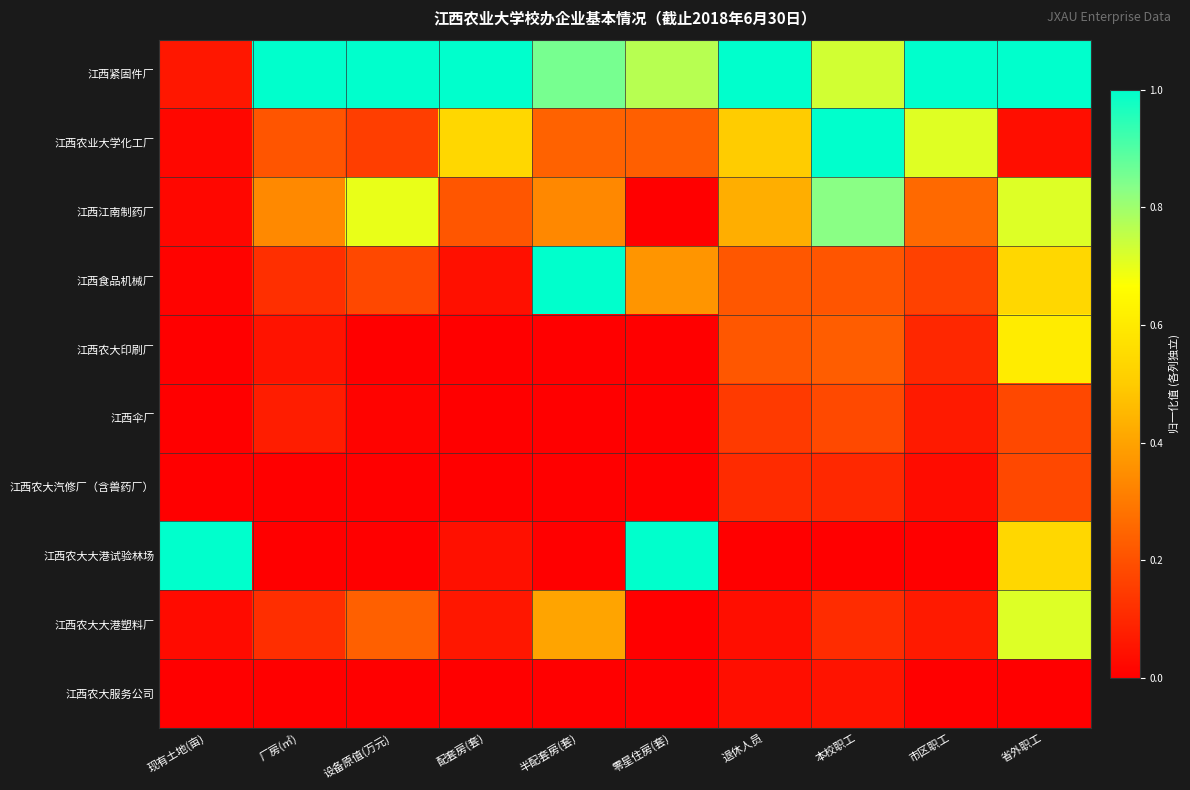

Reading right to left, extract all data points from this chart.

江西紧固件厂: 省外职工=1.0	市区职工=1.0	本校职工=0.7	退休人员=1.0	零星住房(套)=0.8	半配套房(套)=0.9	配套房(套)=1.0	设备原值(万元)=1.0	厂房(㎡)=1.0	现有土地(亩)=0.1
江西农业大学化工厂: 省外职工=0.0	市区职工=0.7	本校职工=1.0	退休人员=0.5	零星住房(套)=0.2	半配套房(套)=0.2	配套房(套)=0.5	设备原值(万元)=0.2	厂房(㎡)=0.2	现有土地(亩)=0.0
江西江南制药厂: 省外职工=0.7	市区职工=0.3	本校职工=0.8	退休人员=0.4	零星住房(套)=0.0	半配套房(套)=0.3	配套房(套)=0.2	设备原值(万元)=0.7	厂房(㎡)=0.3	现有土地(亩)=0.0
江西食品机械厂: 省外职工=0.5	市区职工=0.2	本校职工=0.2	退休人员=0.2	零星住房(套)=0.4	半配套房(套)=1.0	配套房(套)=0.0	设备原值(万元)=0.2	厂房(㎡)=0.1	现有土地(亩)=0.0
江西农大印刷厂: 省外职工=0.6	市区职工=0.1	本校职工=0.2	退休人员=0.2	零星住房(套)=0.0	半配套房(套)=0.0	配套房(套)=0.0	设备原值(万元)=0.0	厂房(㎡)=0.0	现有土地(亩)=0.0
江西伞厂: 省外职工=0.2	市区职工=0.1	本校职工=0.2	退休人员=0.1	零星住房(套)=0.0	半配套房(套)=0.0	配套房(套)=0.0	设备原值(万元)=0.0	厂房(㎡)=0.1	现有土地(亩)=0.0
江西农大汽修厂（含兽药厂）: 省外职工=0.2	市区职工=0.0	本校职工=0.1	退休人员=0.1	零星住房(套)=0.0	半配套房(套)=0.0	配套房(套)=0.0	设备原值(万元)=0.0	厂房(㎡)=0.0	现有土地(亩)=0.0
江西农大大港试验林场: 省外职工=0.5	市区职工=0.0	本校职工=0.0	退休人员=0.0	零星住房(套)=1.0	半配套房(套)=0.0	配套房(套)=0.0	设备原值(万元)=0.0	厂房(㎡)=0.0	现有土地(亩)=1.0
江西农大大港塑料厂: 省外职工=0.7	市区职工=0.1	本校职工=0.1	退休人员=0.0	零星住房(套)=0.0	半配套房(套)=0.4	配套房(套)=0.1	设备原值(万元)=0.2	厂房(㎡)=0.1	现有土地(亩)=0.0
江西农大服务公司: 省外职工=0.0	市区职工=0.0	本校职工=0.1	退休人员=0.0	零星住房(套)=0.0	半配套房(套)=0.0	配套房(套)=0.0	设备原值(万元)=0.0	厂房(㎡)=0.0	现有土地(亩)=0.0